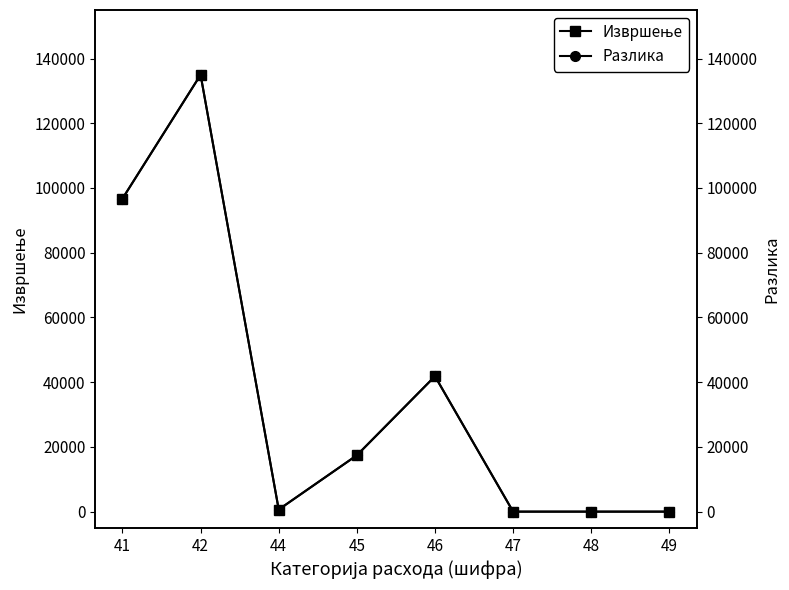

What is the average value of the Разлика series?

36446